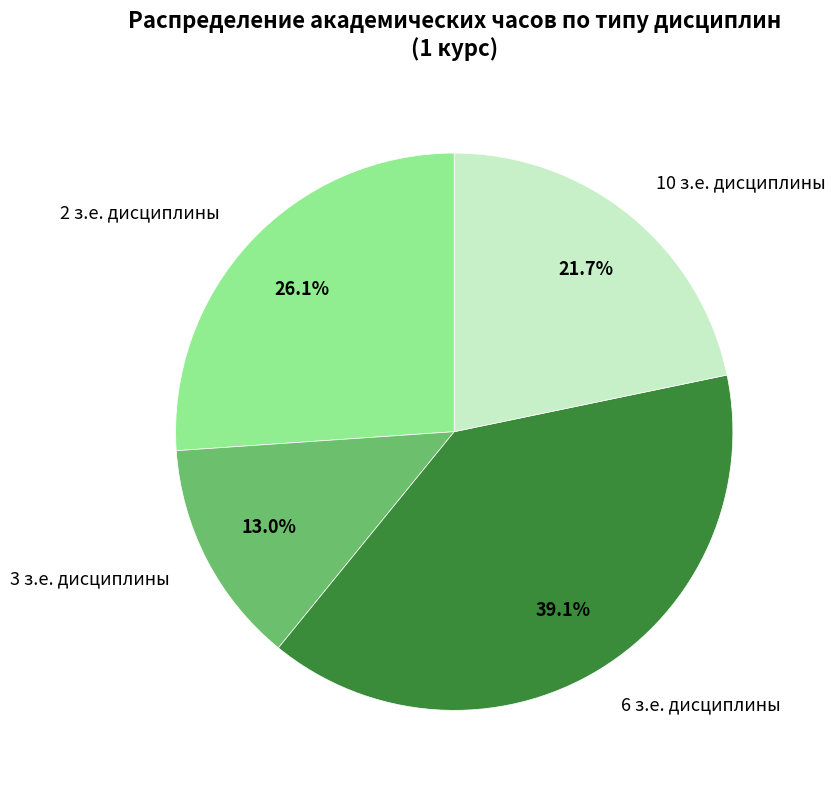

Between 10 з.е. дисциплины and 6 з.е. дисциплины, which is larger?

6 з.е. дисциплины